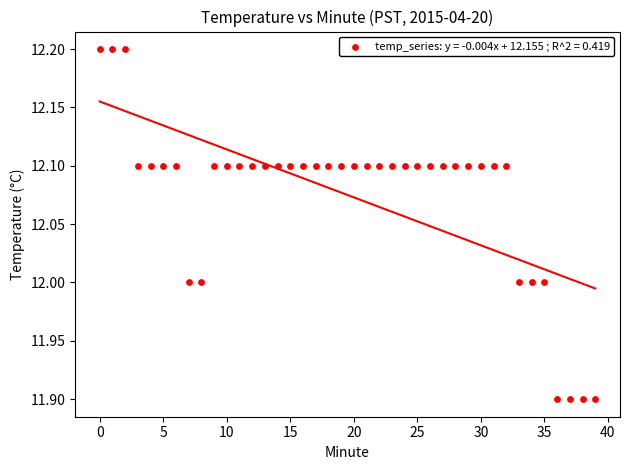

What is the range of Y values (max minus min)?

0.3